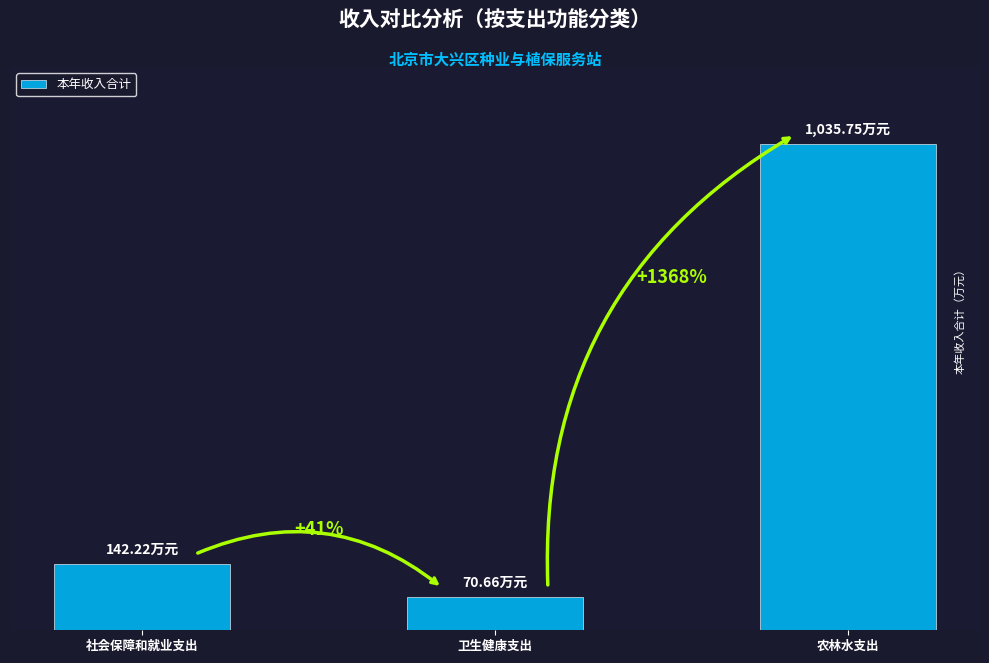

Rank the categories by value from lowest to highest.

卫生健康支出, 社会保障和就业支出, 农林水支出